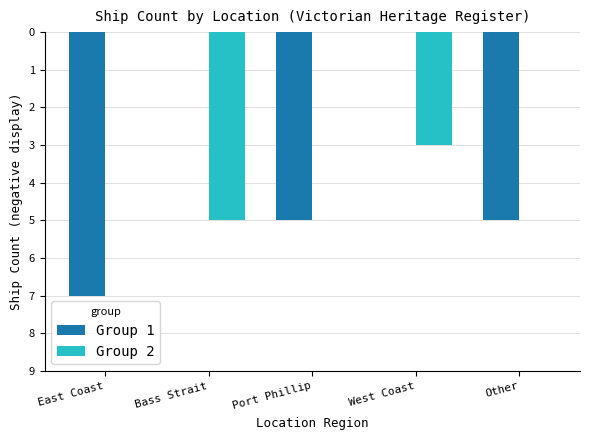

Are the bars grouped side by side (vs. stacked)?

Yes